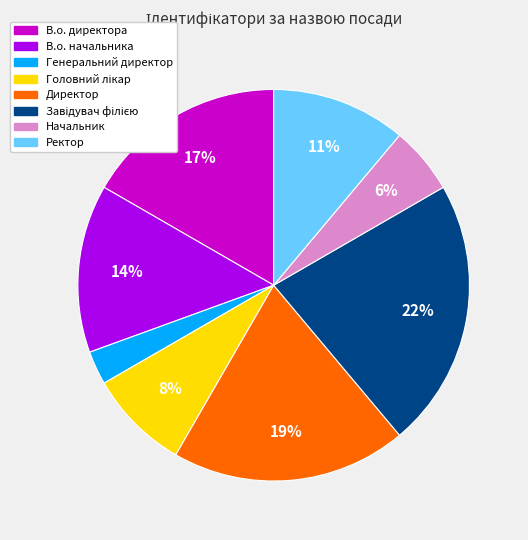

To the nearest percent, what is the average slice percentage?

12%